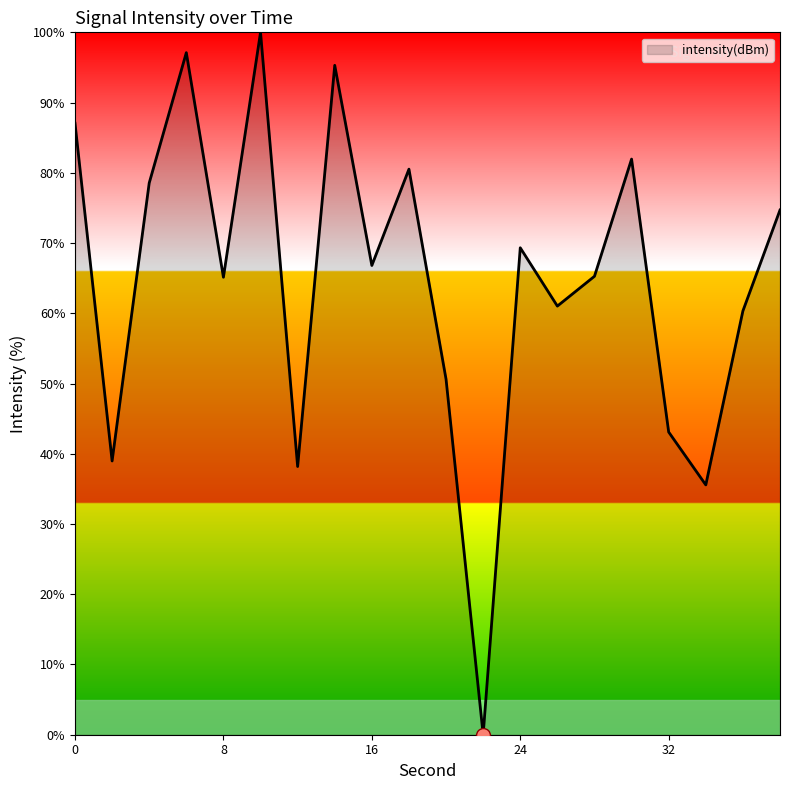

Does the chart display data point markers on the line(s)?

No